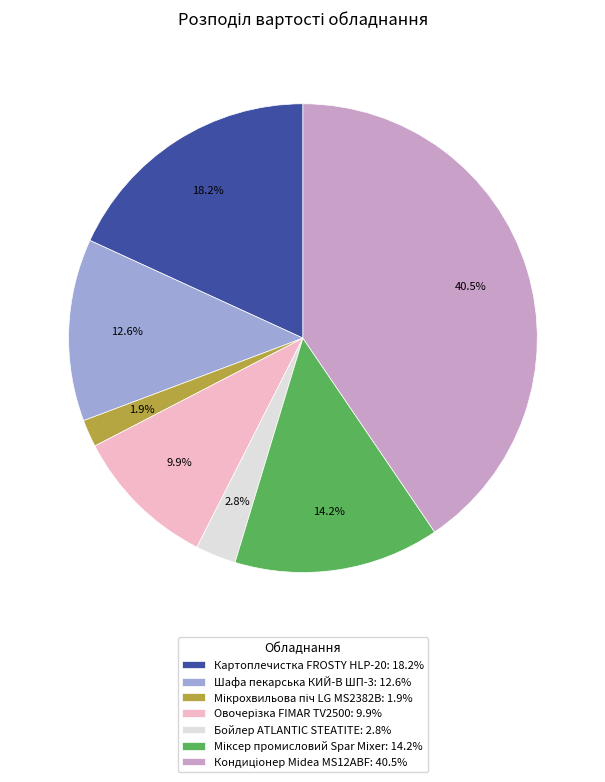

Count the number of slices in the pie.

7